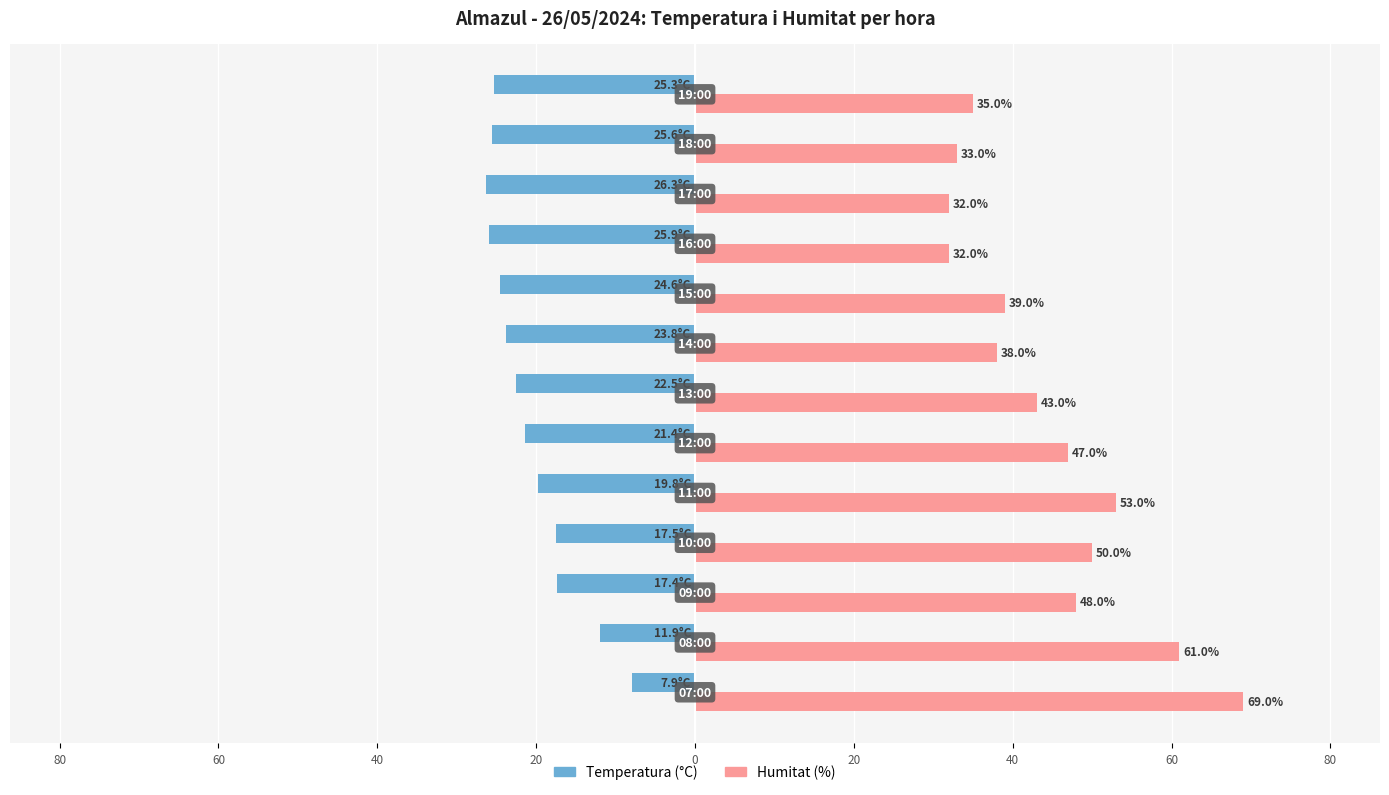

What is the difference between the maximum and minimum values in the Humitat (%) series?

37.0